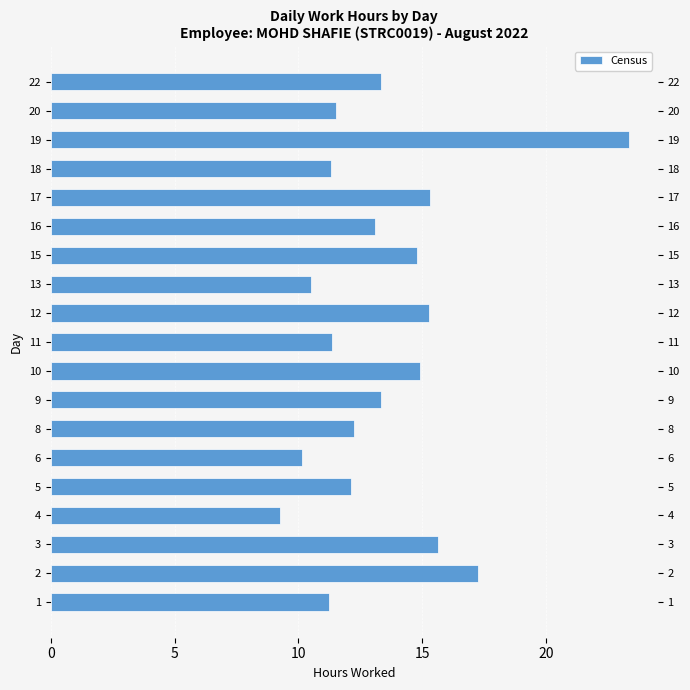

What is the average value?

13.5